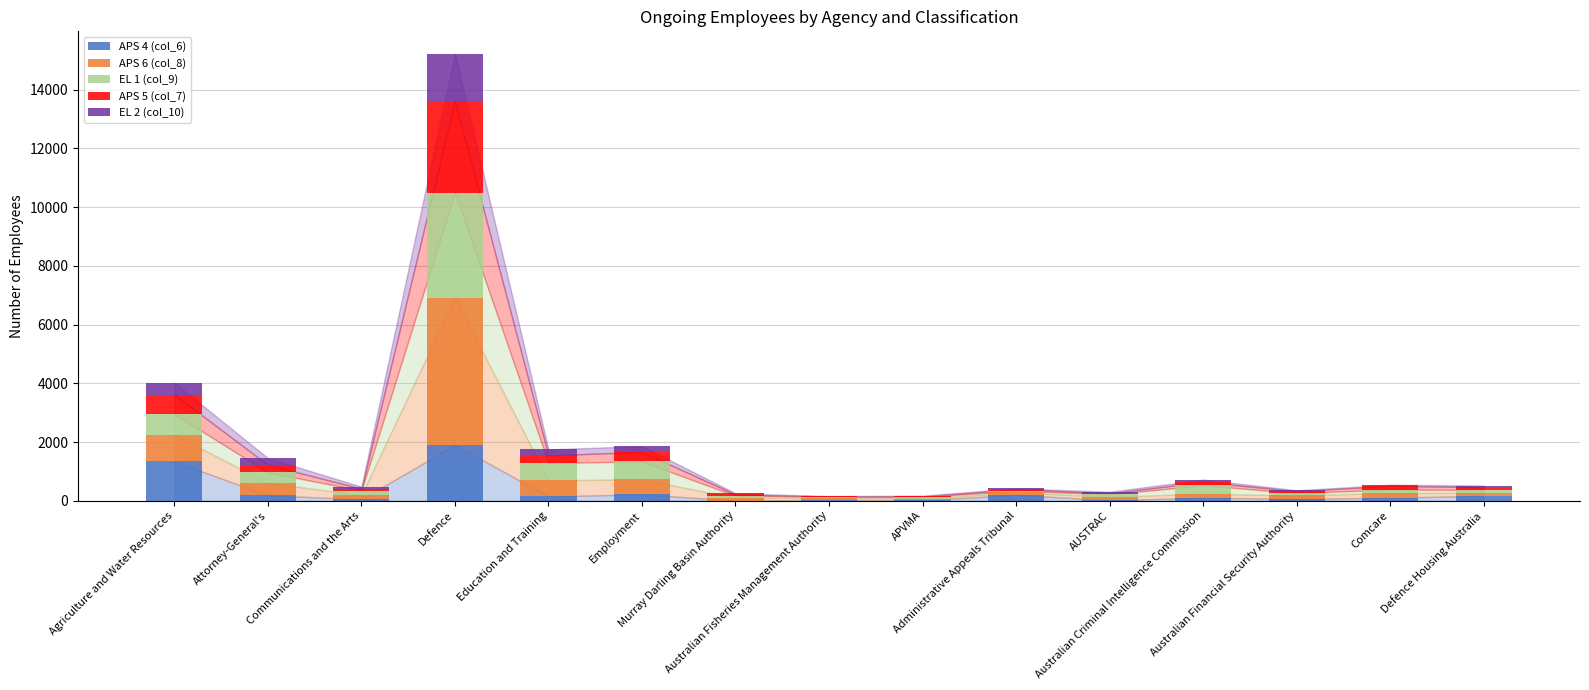

Are the bars grouped side by side (vs. stacked)?

No